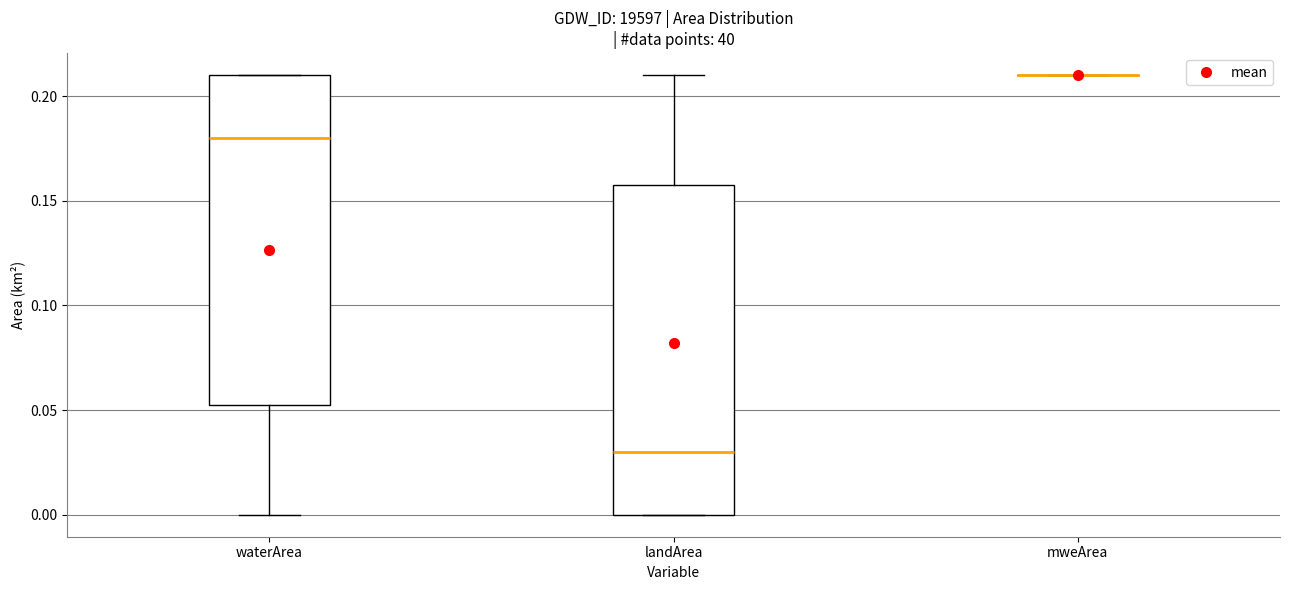

Reading left to right, transcribe this box plot: for each box, give where its median line is, the range the box spans, and where its two whiskers end, as read against the y-axis. The values are not printed on the chart, so give them approximately, as read against the axis.

waterArea: median 0.180, box 0.055 to 0.210, whiskers 0.000 to 0.210
landArea: median 0.030, box 0.000 to 0.160, whiskers 0.000 to 0.210
mweArea: box collapsed to a line at 0.210, whiskers 0.210 to 0.210